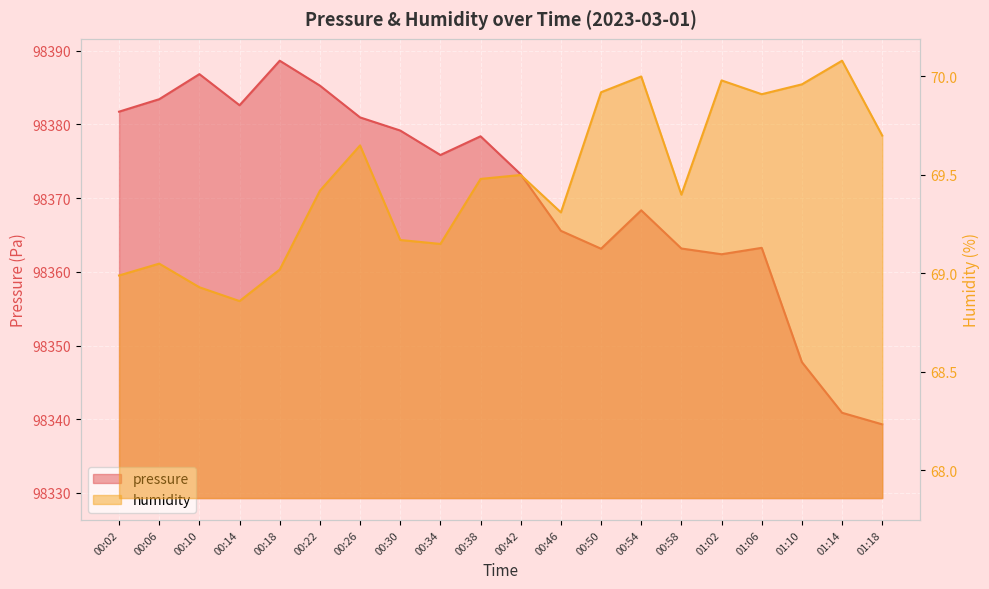

What is the spread (max minus min) of values at 00:30?

98310.0